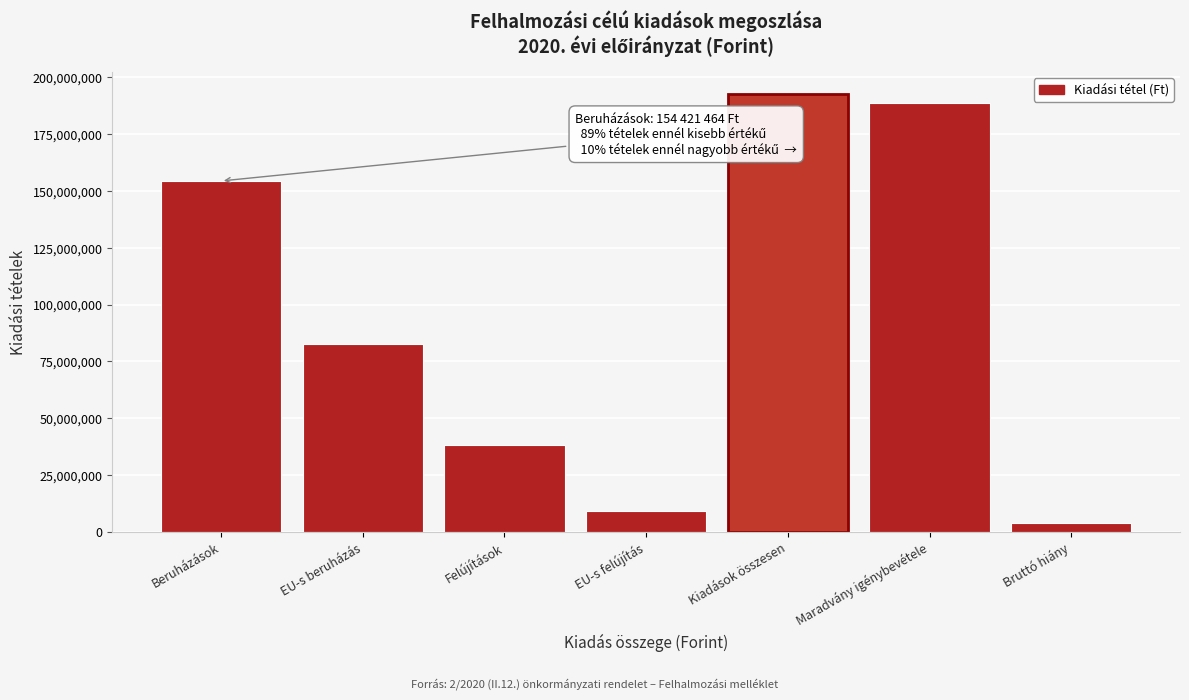

Reading left to right, what are all the values shown in this chart?

154421464	82586463	38266645	8995311	192688109	188638087	4050022